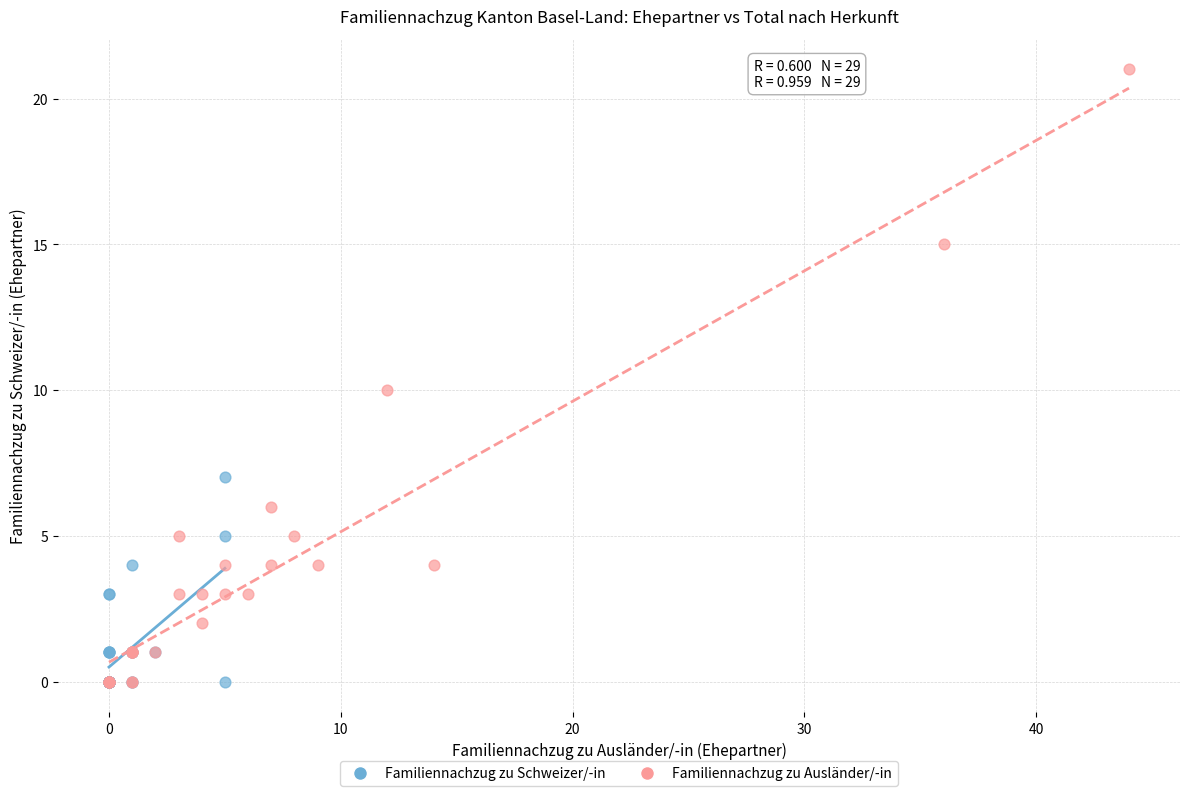

Which series reaches the maximum Y coordinate?

Familiennachzug zu Ausländer/-in